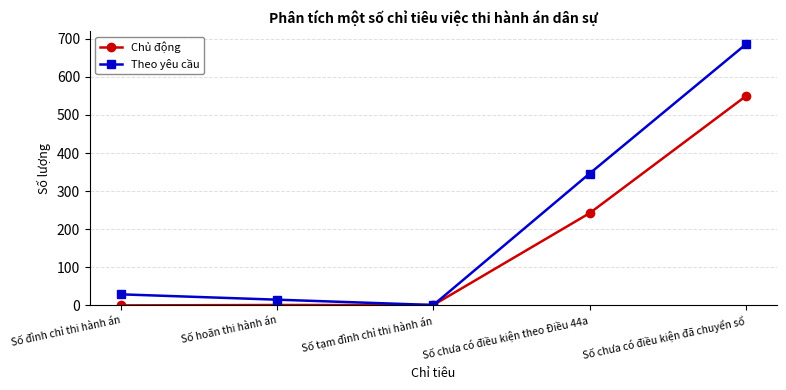

At which category is the sum across all series the highest?

Số chưa có điều kiện đã chuyển sổ